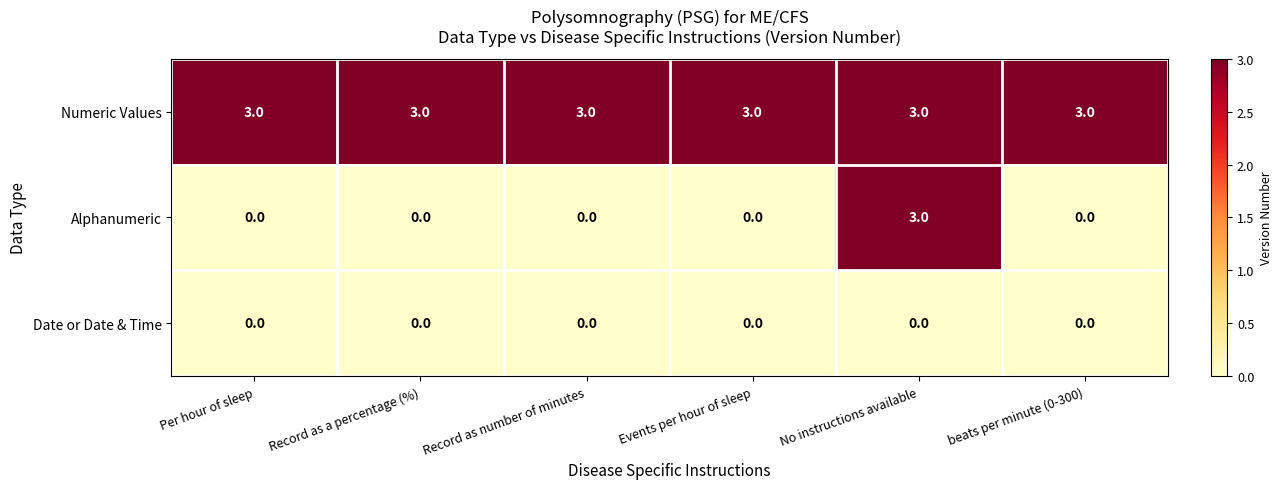

Rank the series by their average value, from lowest to highest.

Date or Date & Time, Alphanumeric, Numeric Values